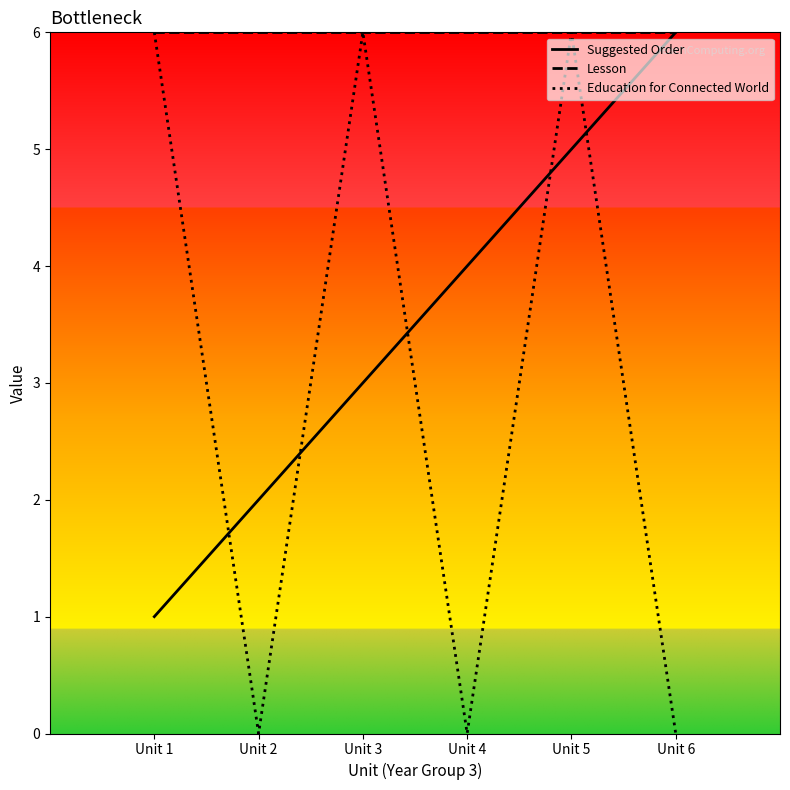

Is the value of Lesson at Unit 3 greater than the value of Education for Connected World at Unit 4?

Yes